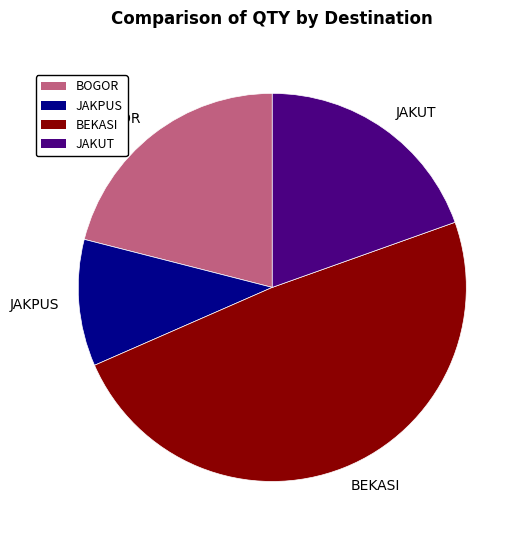

Does any single category account for the majority?

No